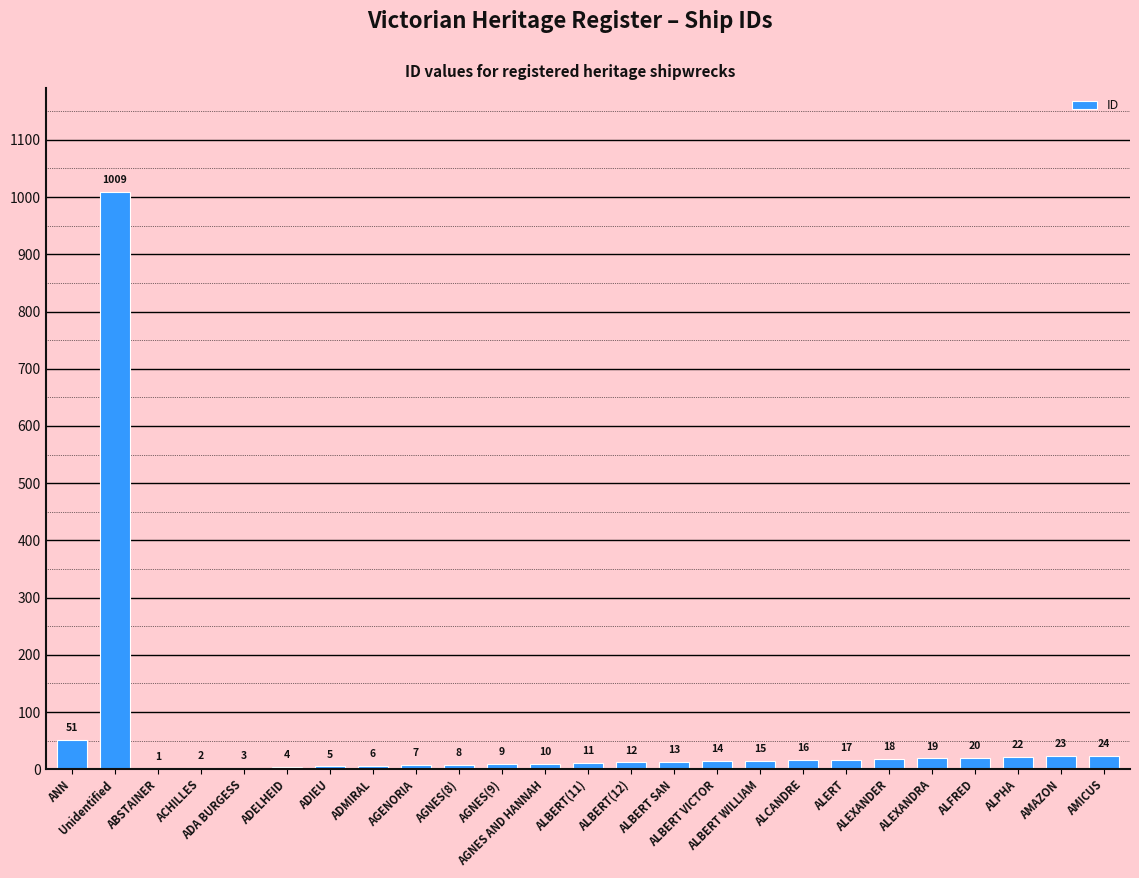

What is the maximum value shown in the chart?

1009